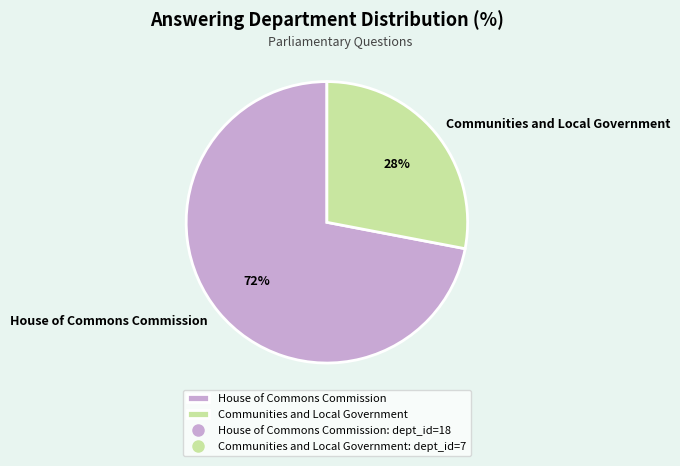

To the nearest percent, what is the average slice percentage?

50%